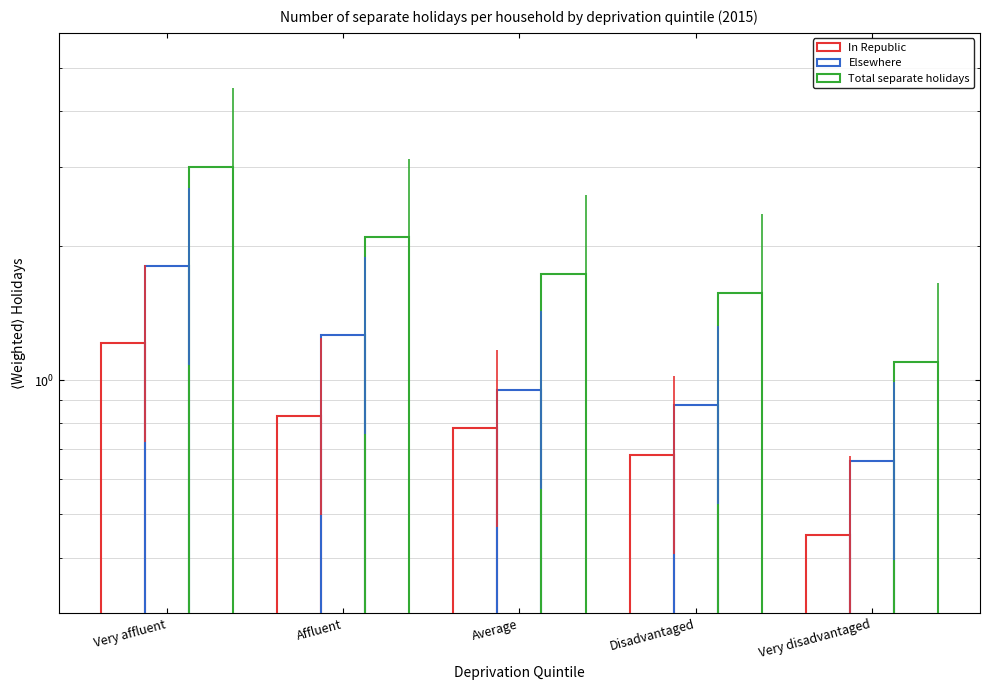

At how many categories does at least one series exceed 2?

2